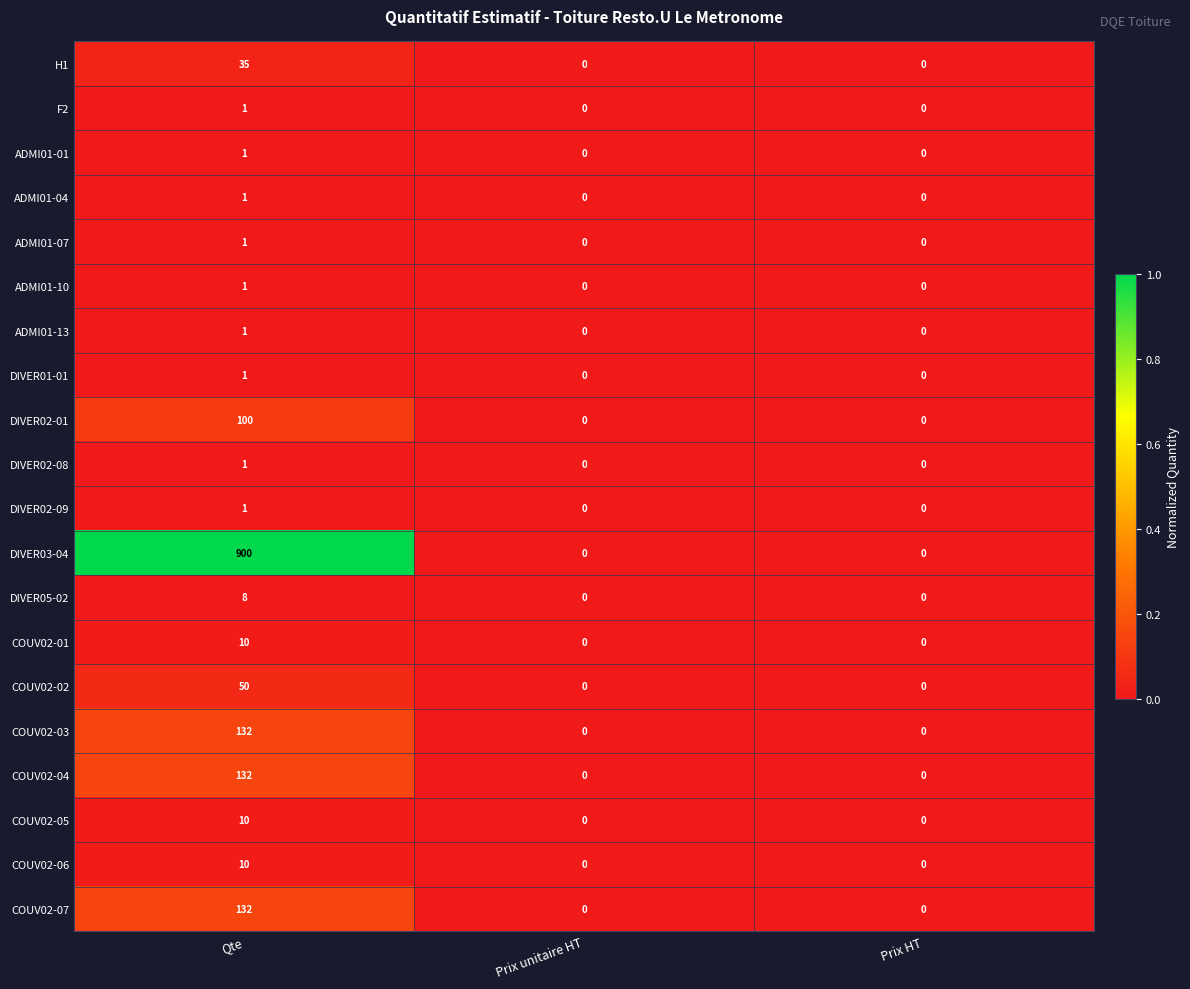

What is the sum of the DIVER02-01 values at Prix unitaire HT and Qte?

100